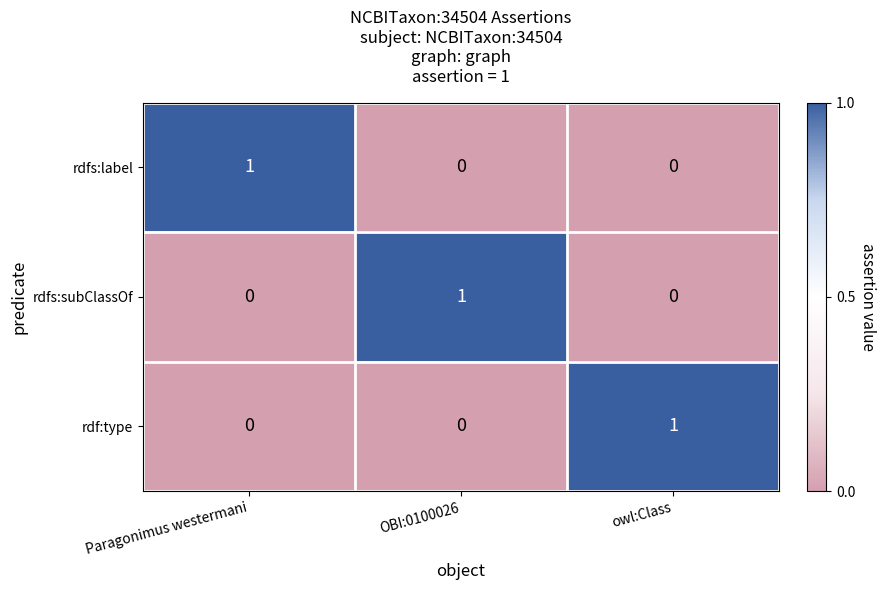

The rdfs:label series shows 1 at OBI:0100026. True or false?

False